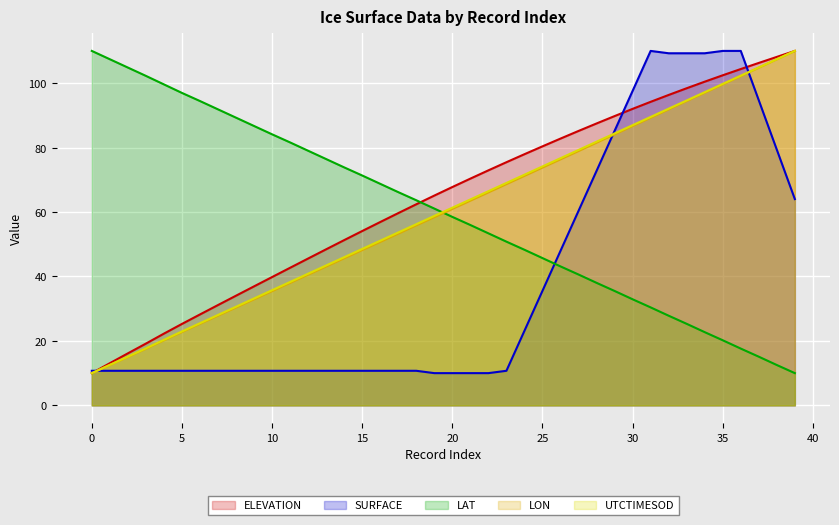

Reading right to left, extract all data points from this chart.

ELEVATION: 110.0	108.1	106.3	104.4	102.4	100.5	98.4	96.3	94.2	92.0	89.8	87.5	85.2	82.8	80.4	77.9	75.5	72.9	70.4	67.8	65.1	62.4	59.7	56.9	54.1	51.3	48.4	45.6	42.7	39.8	36.9	34.0	31.1	28.2	25.3	22.3	19.2	16.1	13.1	10.0
SURFACE: 64.0	79.3	94.7	110.0	110.0	109.3	109.3	109.3	110.0	97.6	85.2	72.8	60.4	48.0	35.5	23.1	10.7	10.0	10.0	10.0	10.0	10.7	10.7	10.7	10.7	10.7	10.7	10.7	10.7	10.7	10.7	10.7	10.7	10.7	10.7	10.7	10.7	10.7	10.7	10.7
LAT: 10.0	12.5	15.1	17.6	20.2	22.7	25.3	27.8	30.4	32.9	35.5	38.0	40.6	43.1	45.7	48.3	50.8	53.4	56.0	58.5	61.1	63.7	66.2	68.8	71.3	73.9	76.4	79.0	81.6	84.1	86.7	89.3	91.9	94.4	97.0	99.6	102.3	104.8	107.4	110.0
LON: 110.0	107.4	104.8	102.2	99.6	97.0	94.5	91.9	89.3	86.7	84.1	81.5	78.9	76.4	73.8	71.2	68.7	66.1	63.5	61.0	58.4	55.9	53.3	50.7	48.2	45.7	43.1	40.6	38.0	35.5	32.9	30.4	27.8	25.3	22.8	20.2	17.6	15.0	12.5	10.0
UTCTIMESOD: 110.0	107.4	104.9	102.3	99.8	97.2	94.6	92.1	89.5	87.0	84.4	81.8	79.3	76.7	74.2	71.6	69.0	66.5	63.9	61.3	58.8	56.2	53.7	51.1	48.5	46.0	43.4	40.9	38.3	35.7	33.2	30.6	28.1	25.5	22.9	20.3	17.7	15.1	12.6	10.0